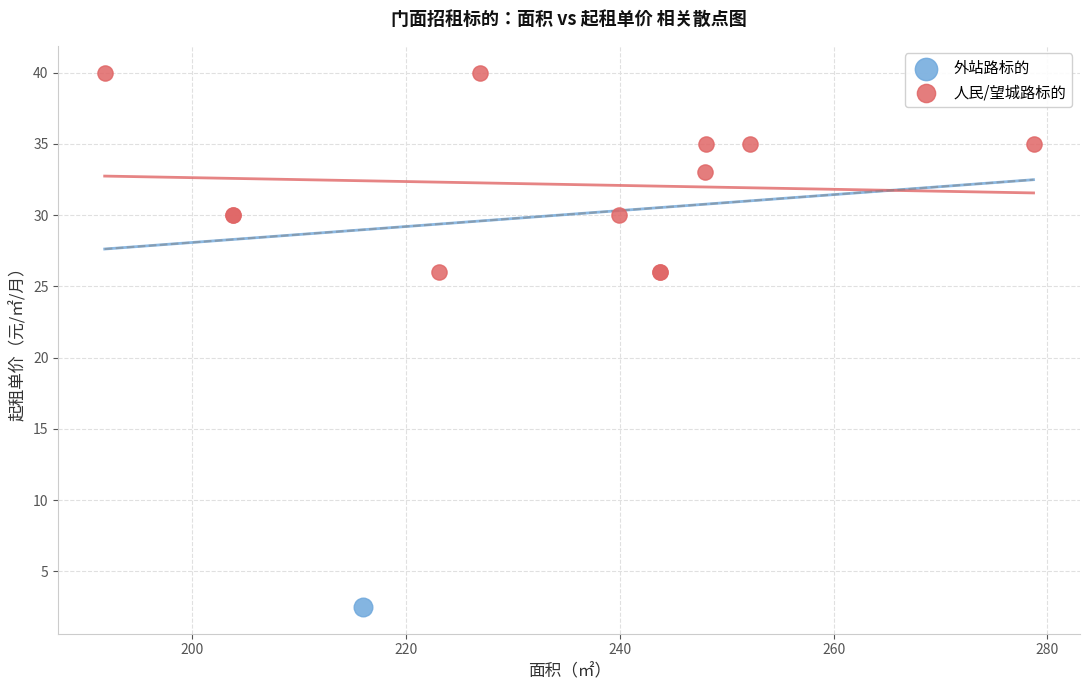

What are all the series names shown in the legend?

外站路标的, 人民/望城路标的